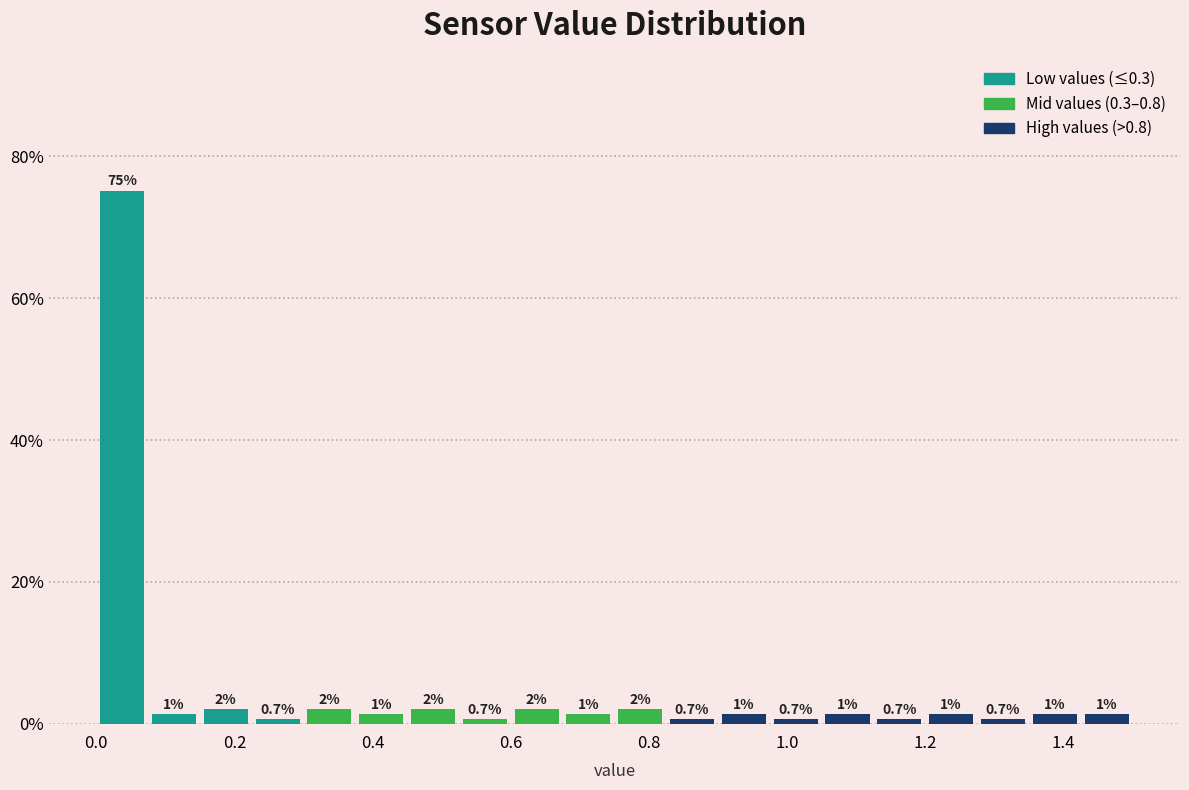

Read against the x-axis, roughly where is the centre of the tallest bar?

0.04